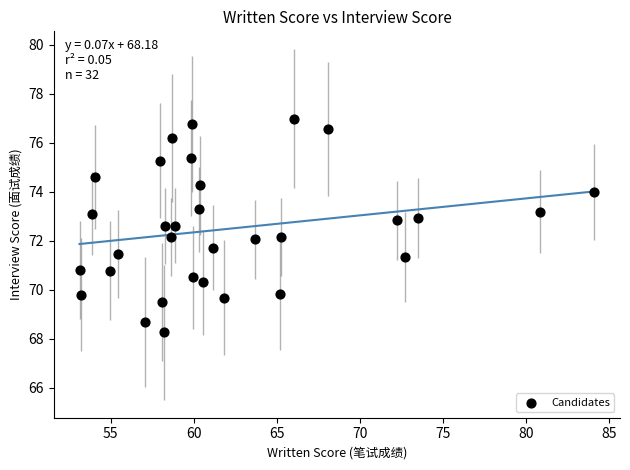

What is the range of X values (max minus min)?

31.0